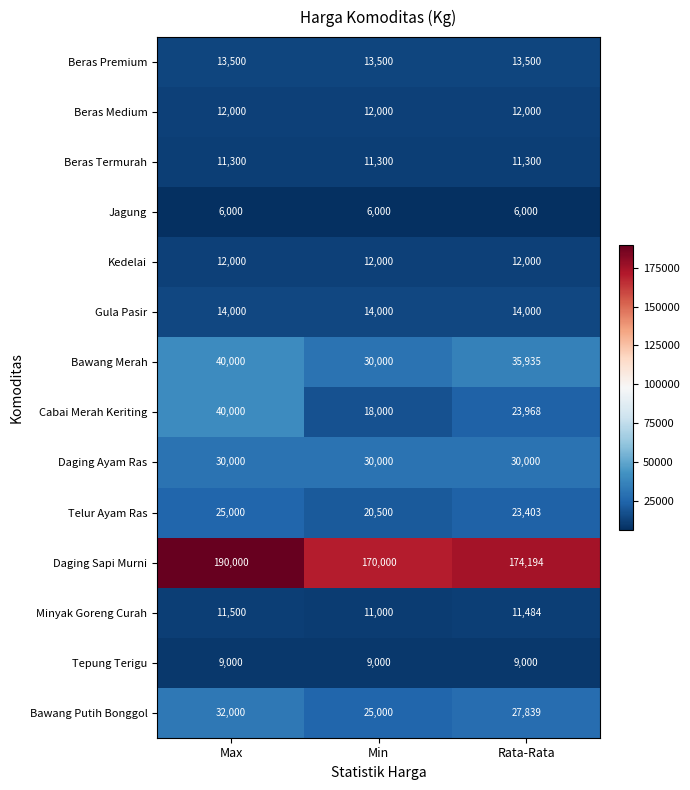

The value of Kedelai at Min is 12000. True or false?

True